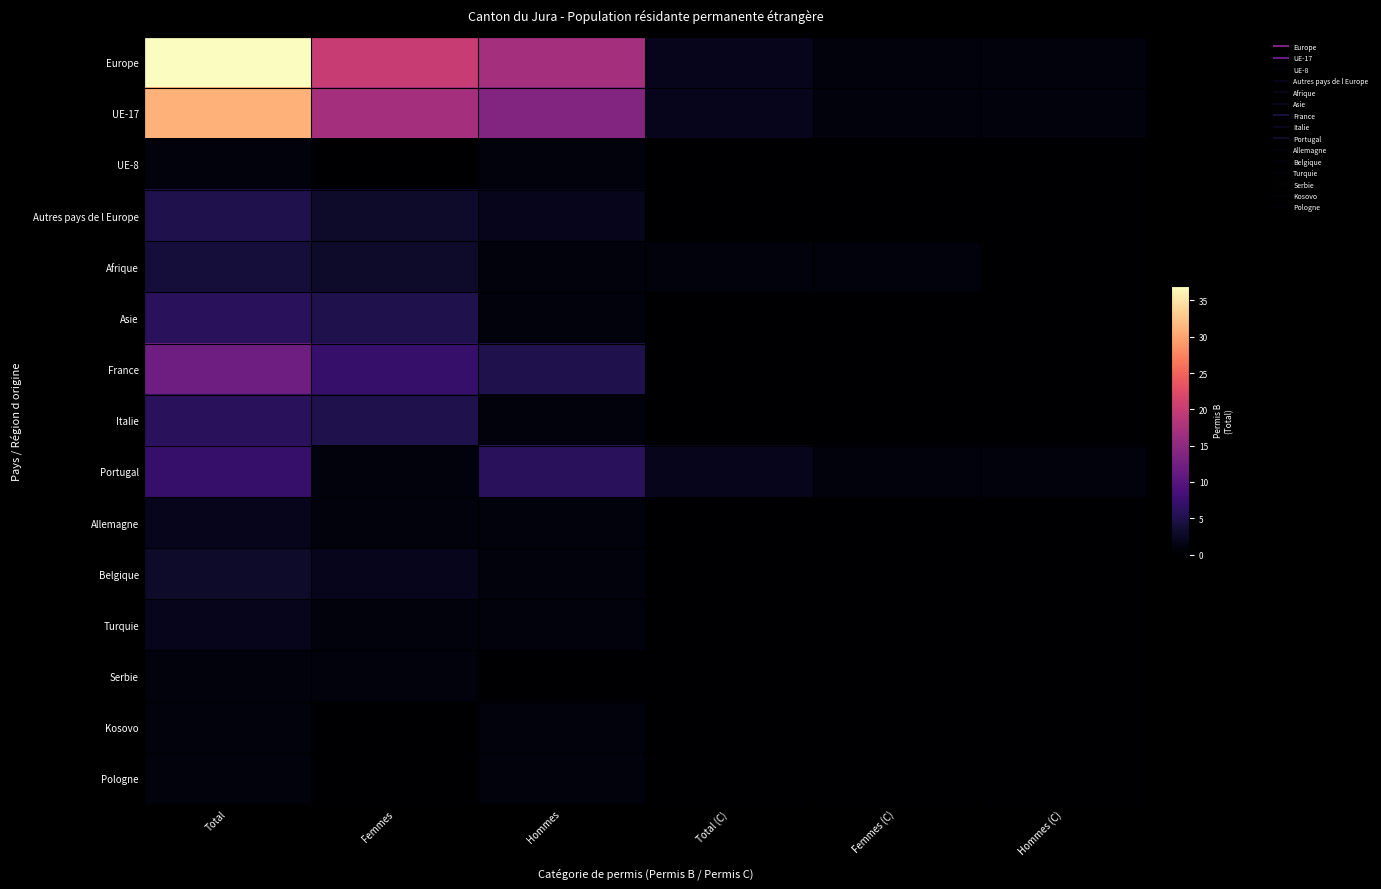

Between Hommes and Femmes (C), which is larger?

Hommes